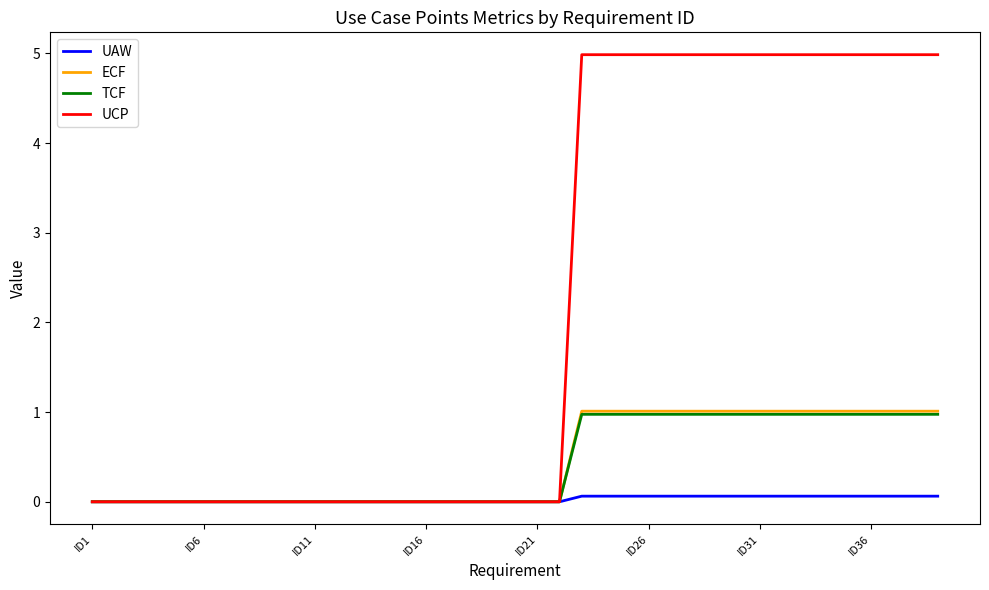

Which series has the largest range (max minus min)?

UCP